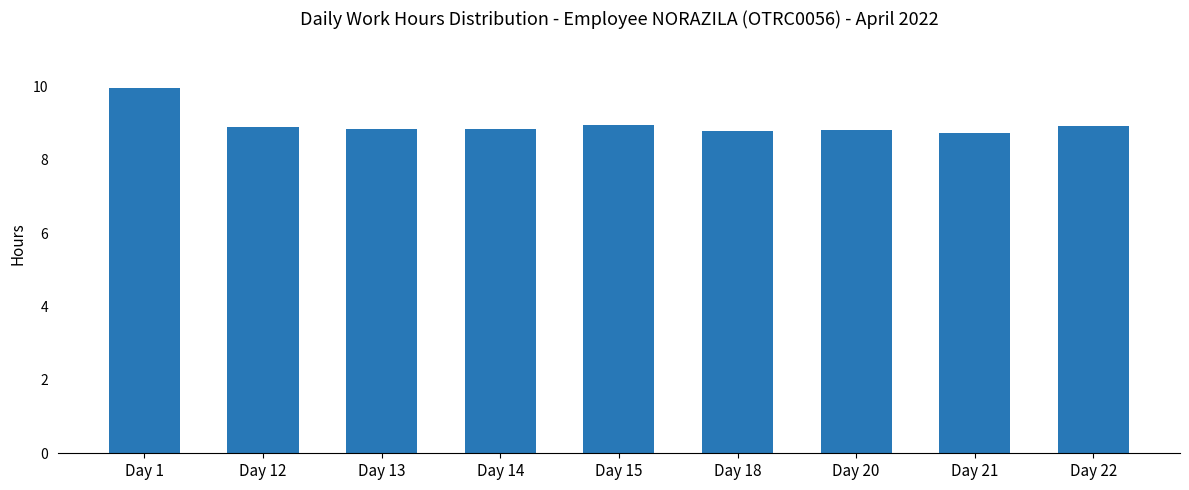

Which label corresponds to the largest value in the chart?

Day 1